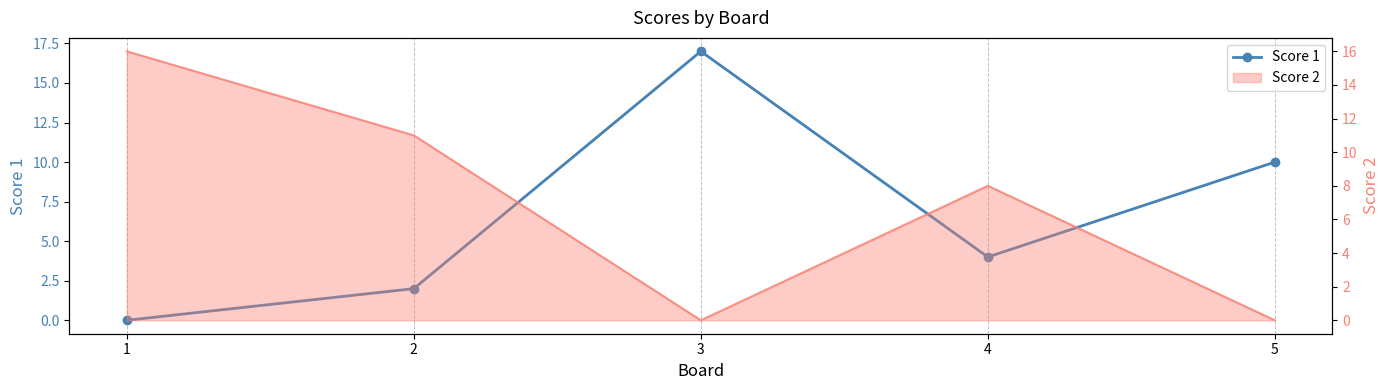

Reading left to right, extract all data points from this chart.

1=0	2=2	3=17	4=4	5=10